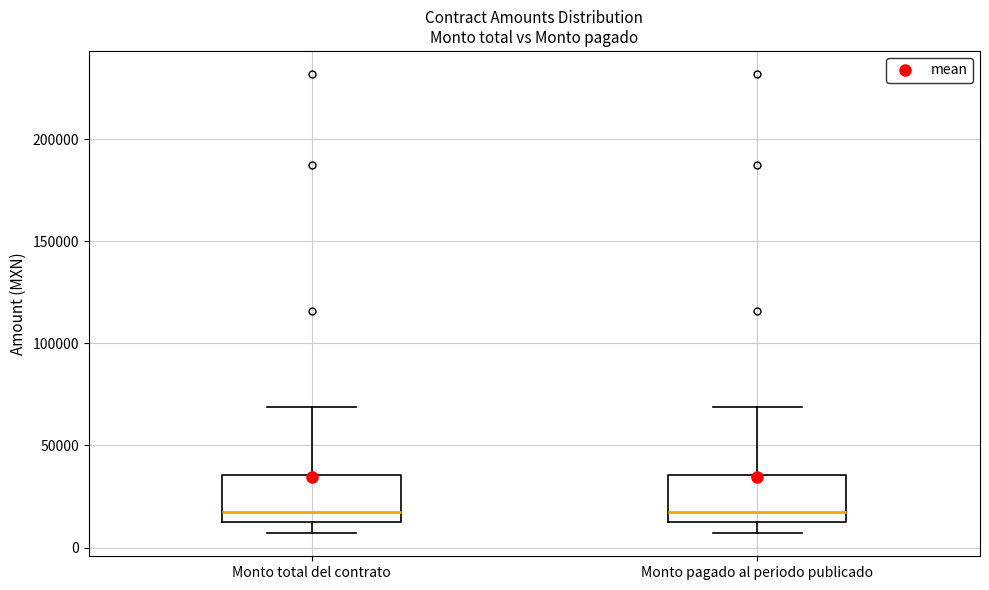

Reading left to right, read every box against the y-axis: the position of its median line, the range the box covers, and the ends of its whiskers. The values are not printed on the chart, so give them approximately, as read against the axis.

Monto total del contrato: median 15000 (just above the box's lower edge), box 15000 to 35000, whiskers 5000 to 70000
Monto pagado al periodo publicado: median 15000 (just above the box's lower edge), box 15000 to 35000, whiskers 5000 to 70000